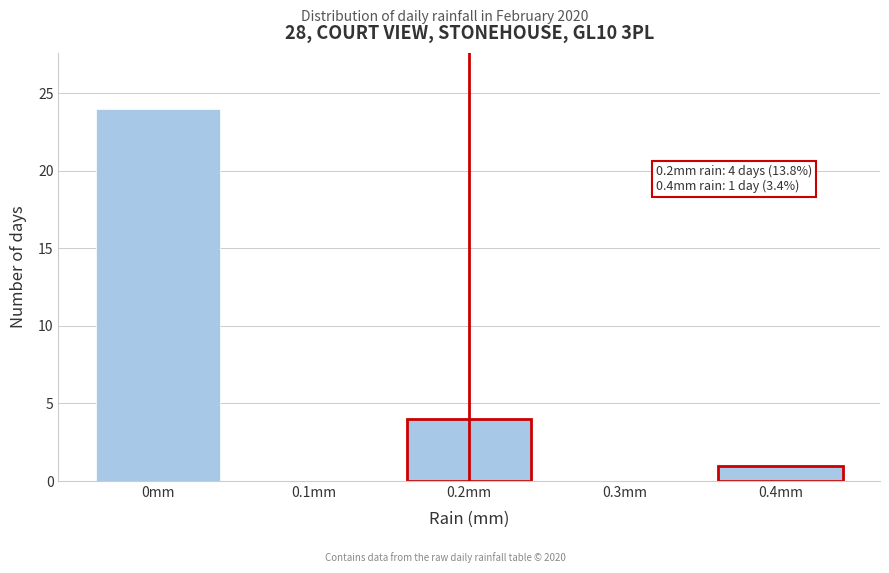

Reading left to right, list all the values displayed in this chart.

0mm=24	0.1mm=0	0.2mm=4	0.3mm=0	0.4mm=1